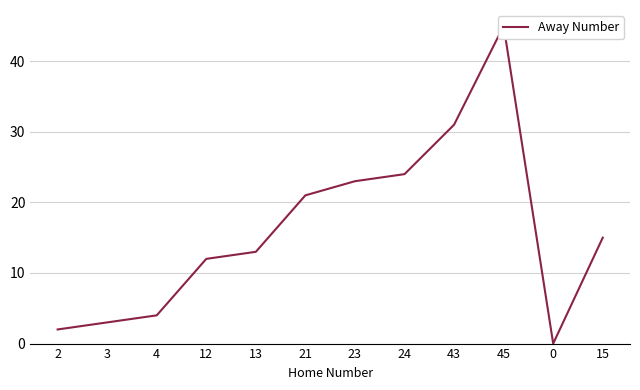

How many data points are less than 15?

6